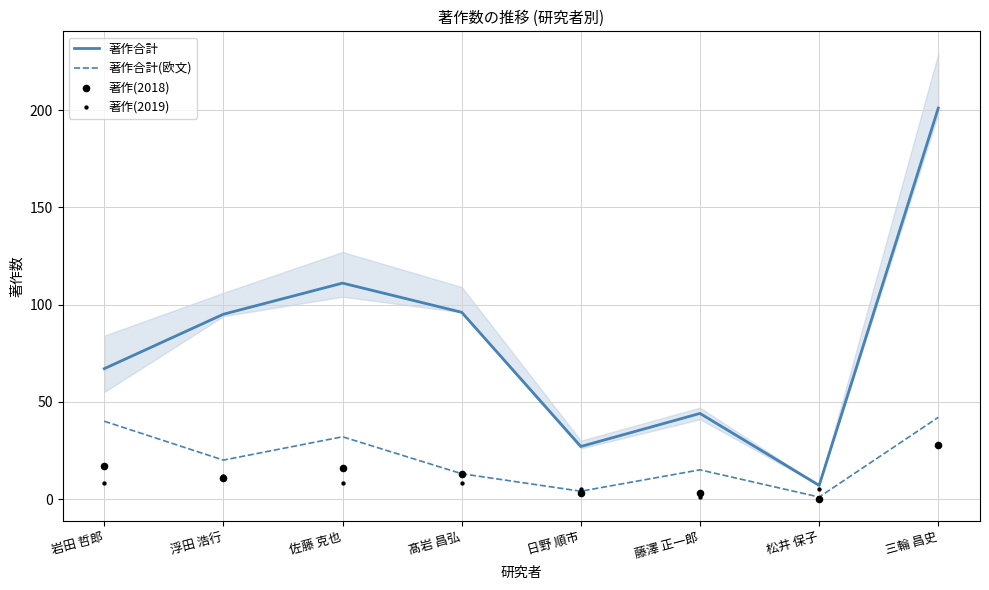

Is the value of 著作(2019) at 髙岩 昌弘 greater than the value of 著作(2018) at 松井 保子?

Yes